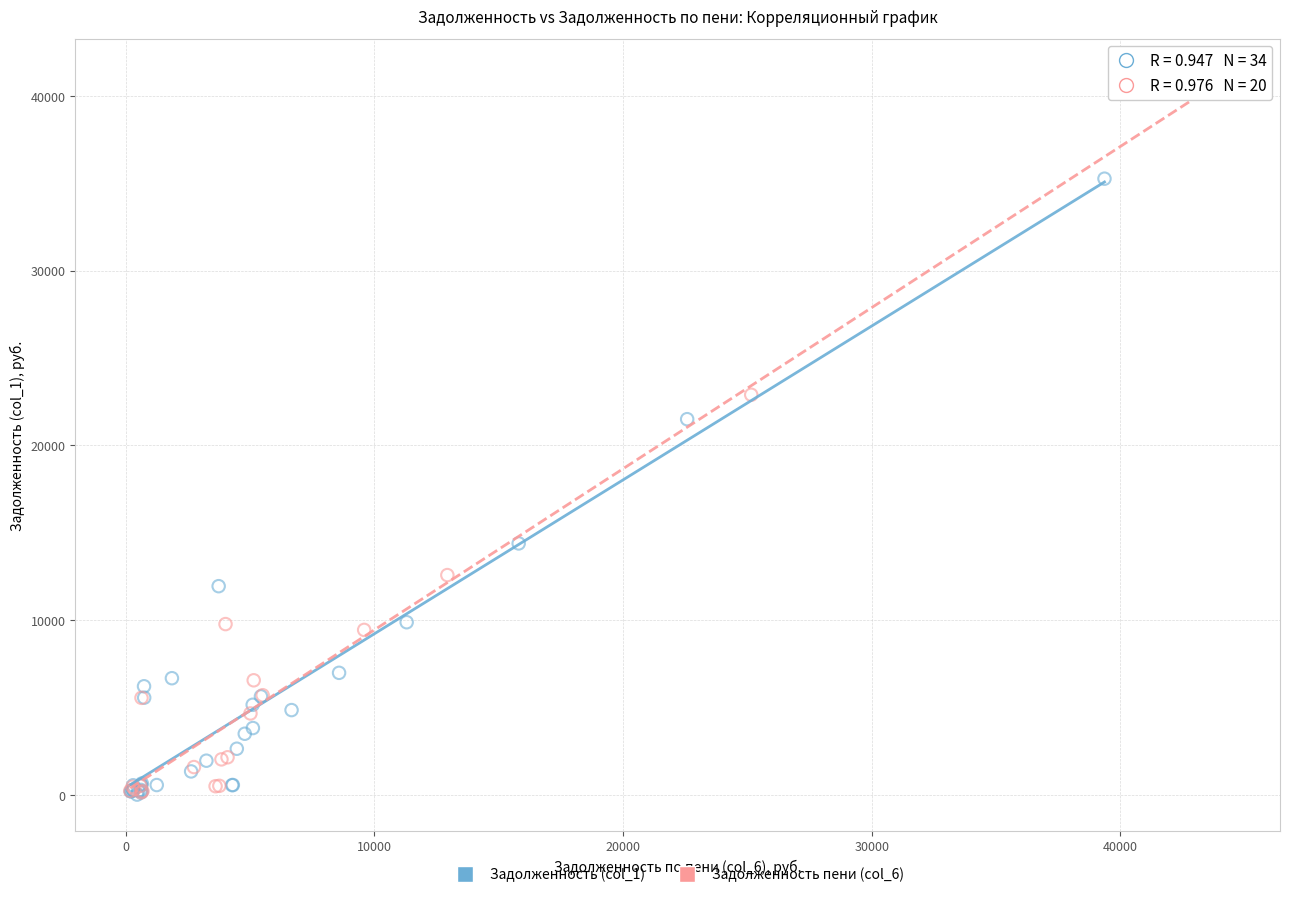

Which series has the largest Y range (max minus min)?

Задолженность пени (col_6)